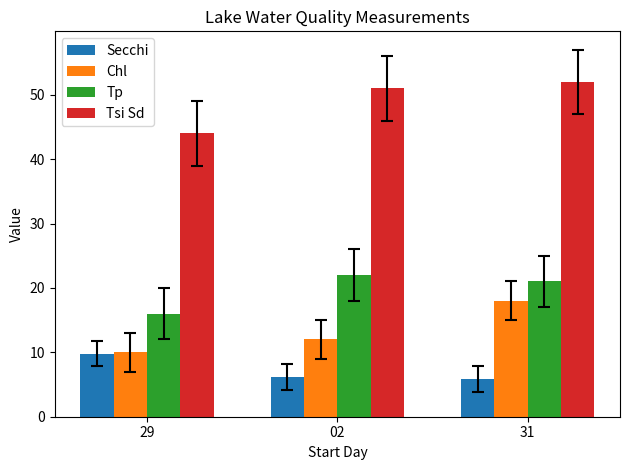

At 02, list the series in order from largest to smallest.

Tsi Sd, Tp, Chl, Secchi